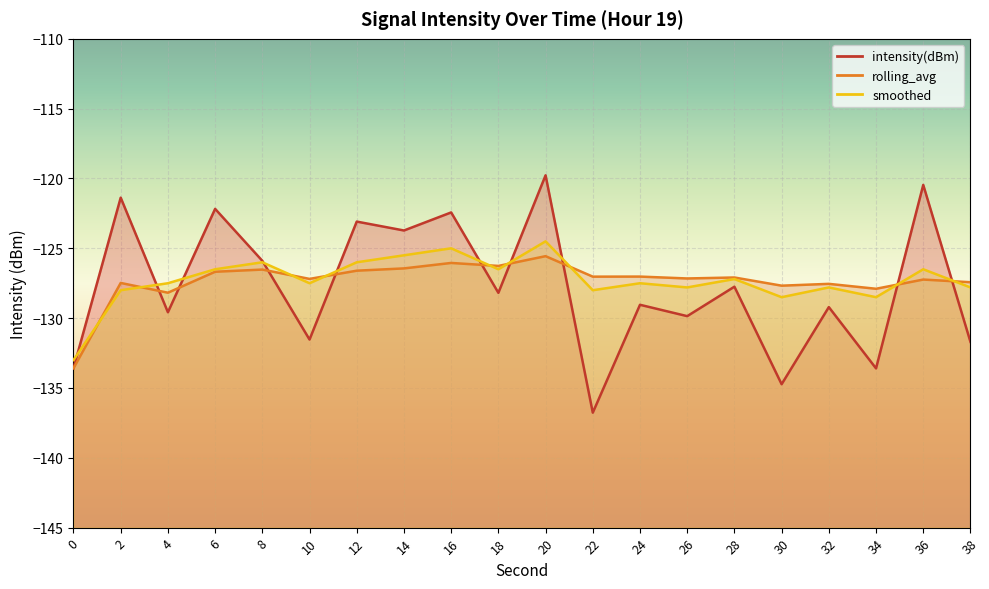

True or false: rolling_avg and intensity(dBm) intersect in this chart.

True